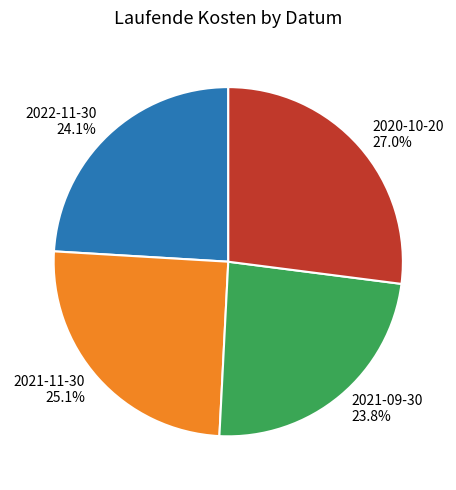

Which slice is the largest?

2020-10-20